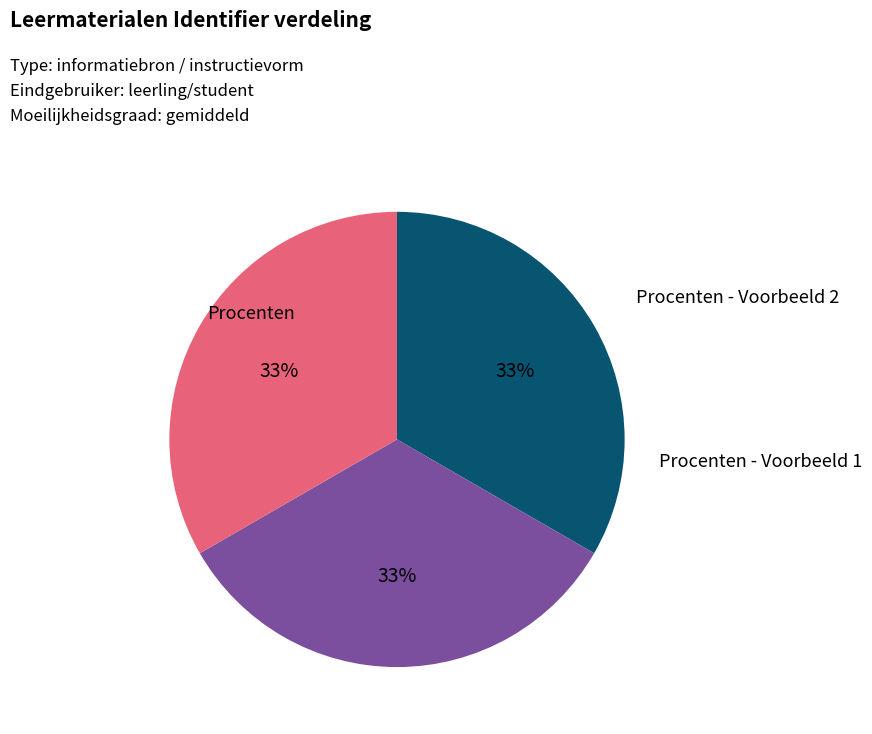

Does Procenten account for over 50% of the chart?

No